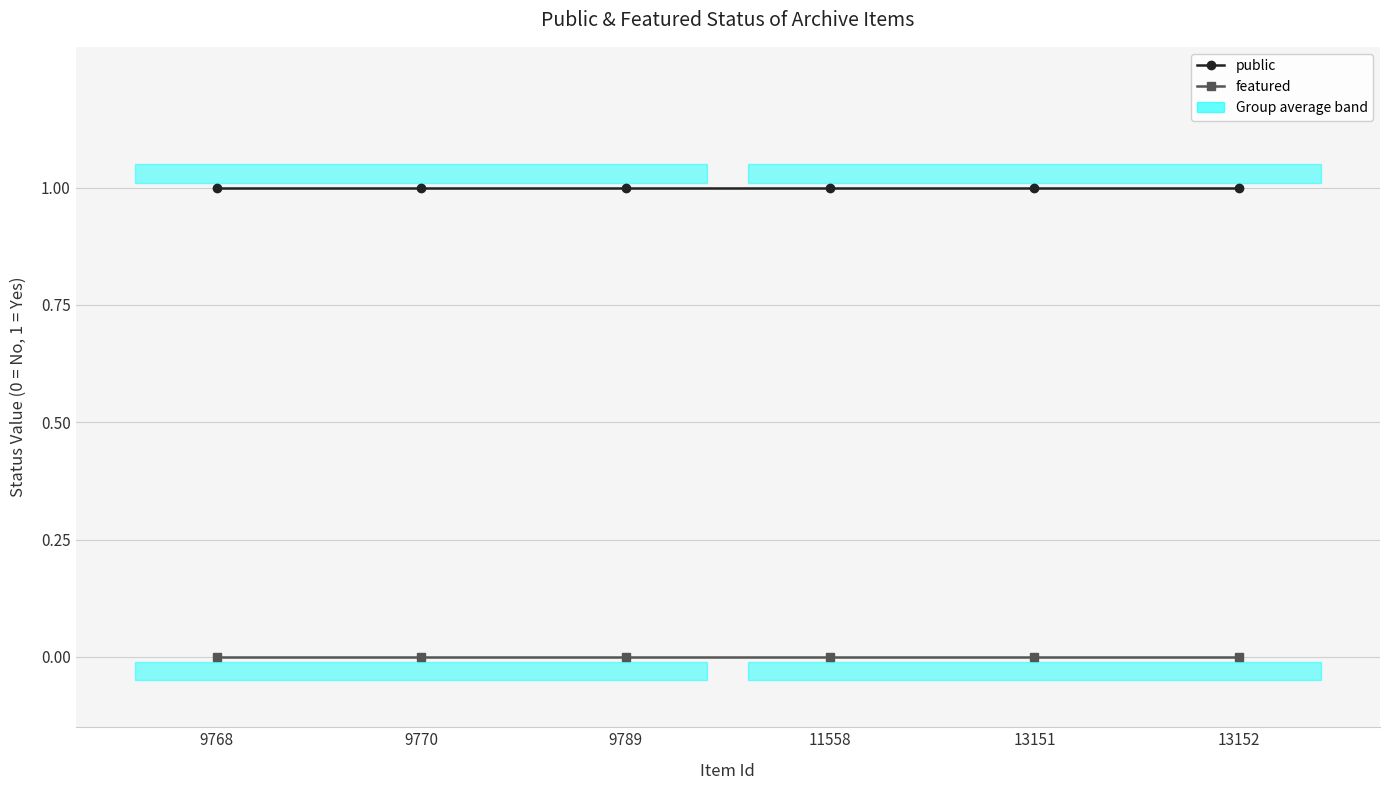

True or false: public and featured cross at least once.

False